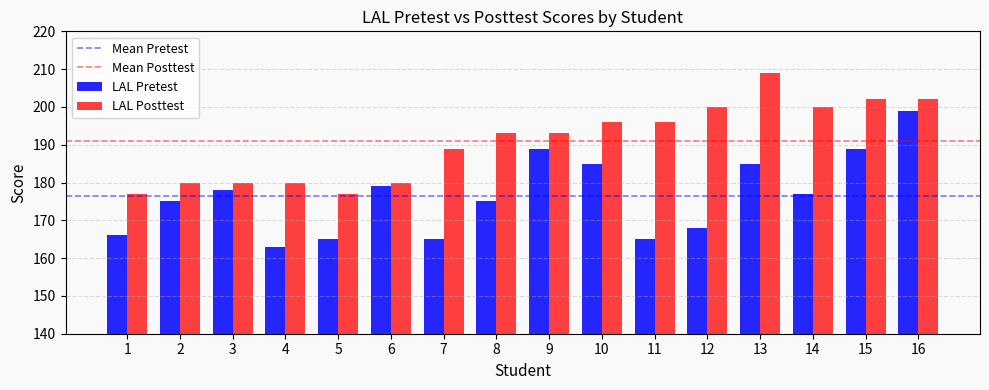

What is the spread (max minus min) of values at 8?

18